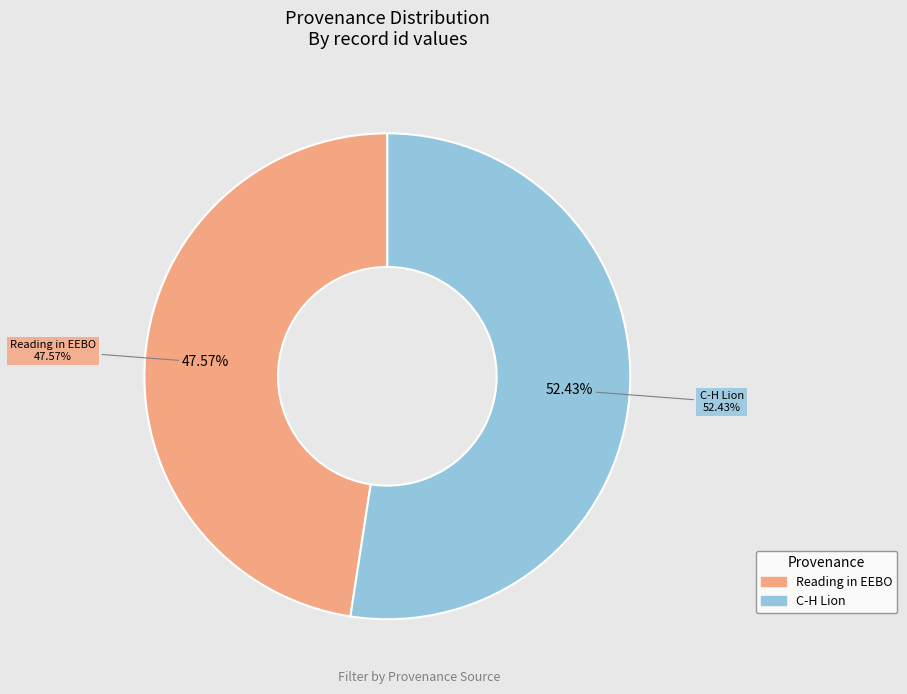

How much of the chart is everything except C-H Lion?

47.6%